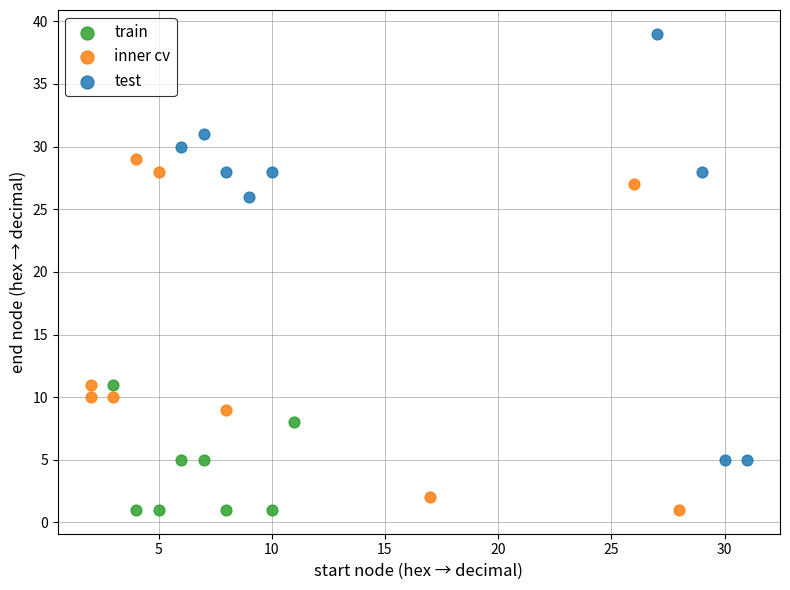

Which series contains the highest Y value?

test